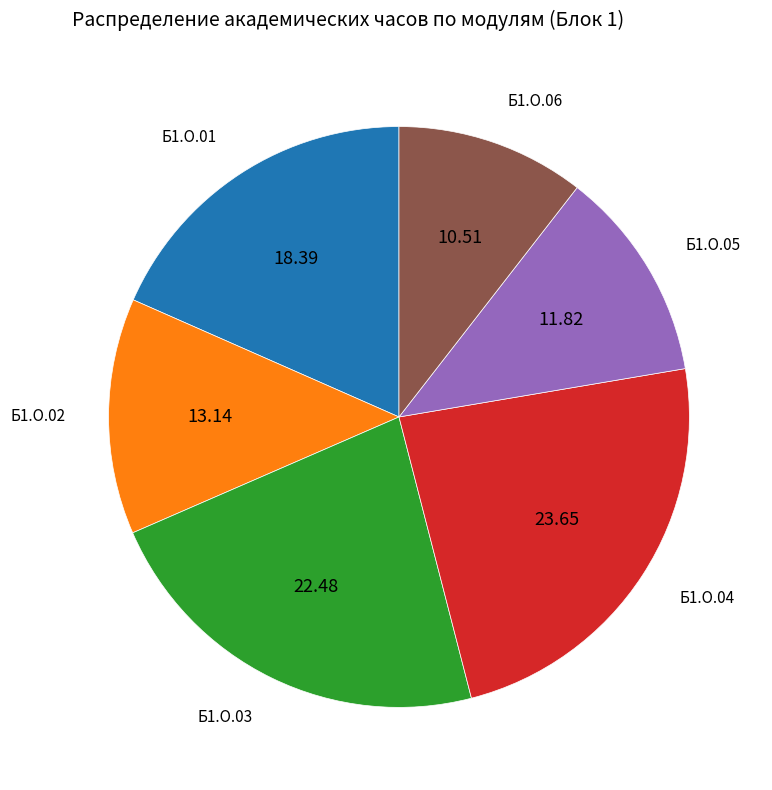

How many slices are in this pie chart?

6